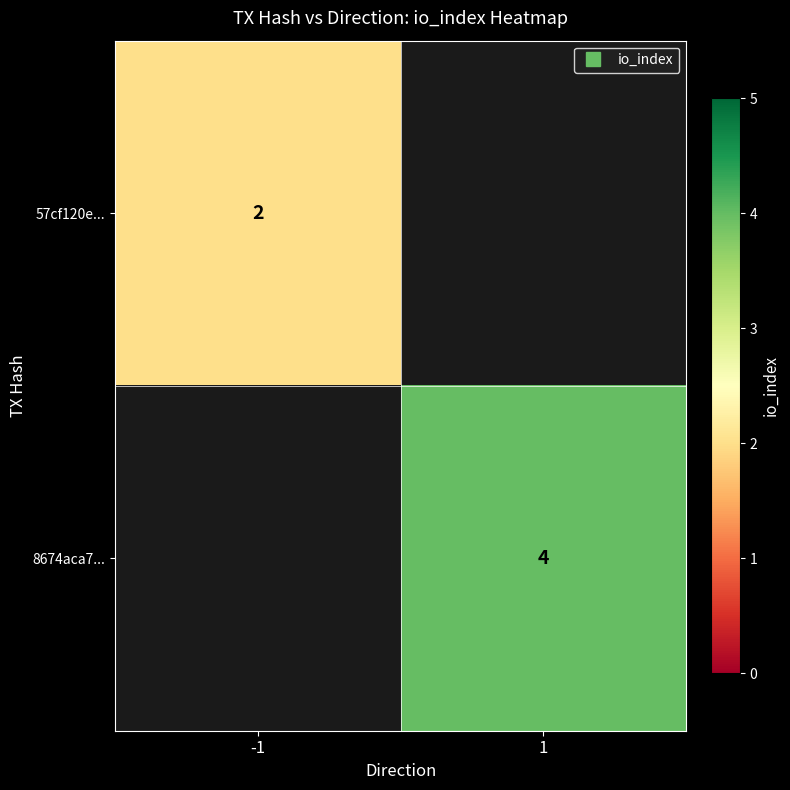

Count the number of data series in this chart.

2